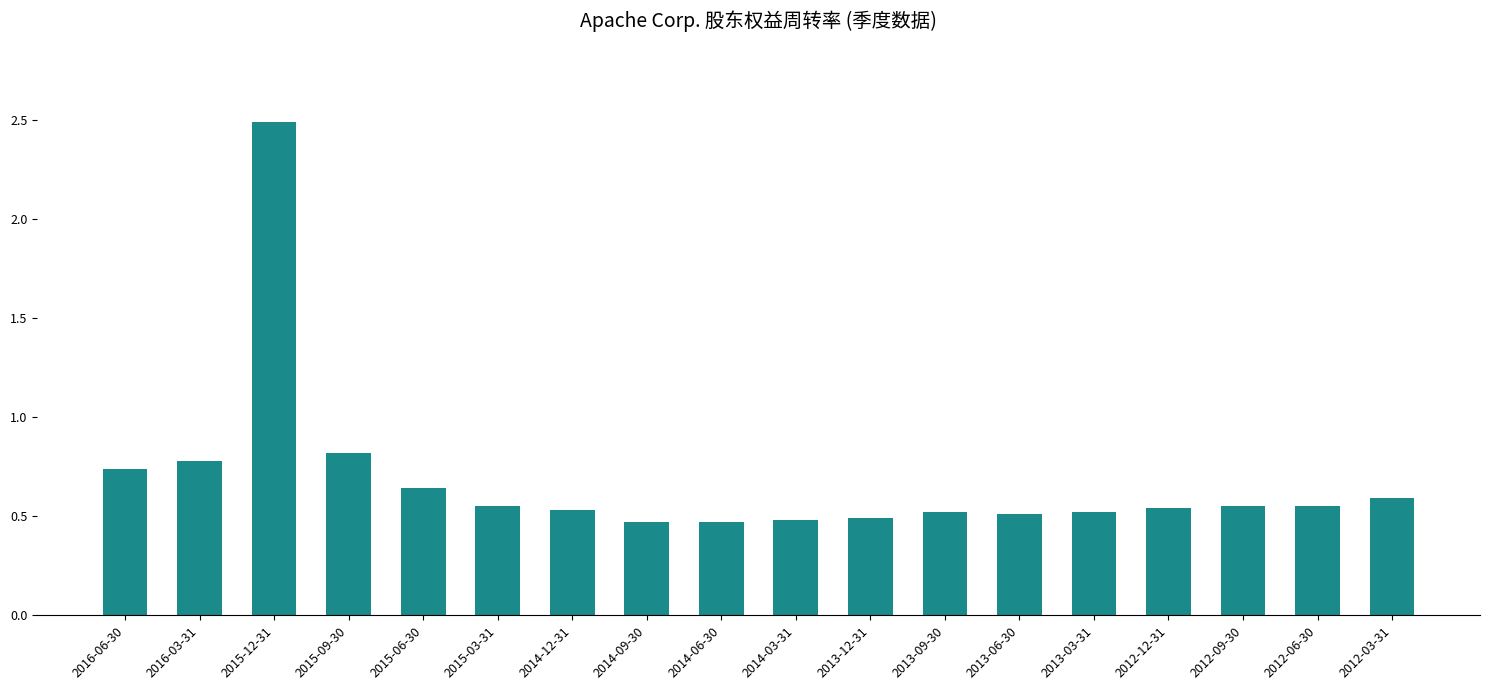

True or false: the data shows 0.6 at 2012-03-31.

True